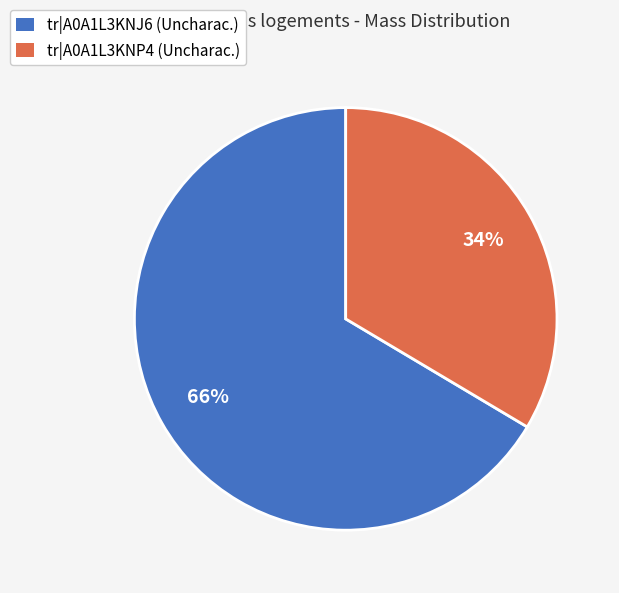

Do tr|A0A1L3KNP4 (Uncharac.) and tr|A0A1L3KNJ6 (Uncharac.) together represent more than half of the pie?

Yes